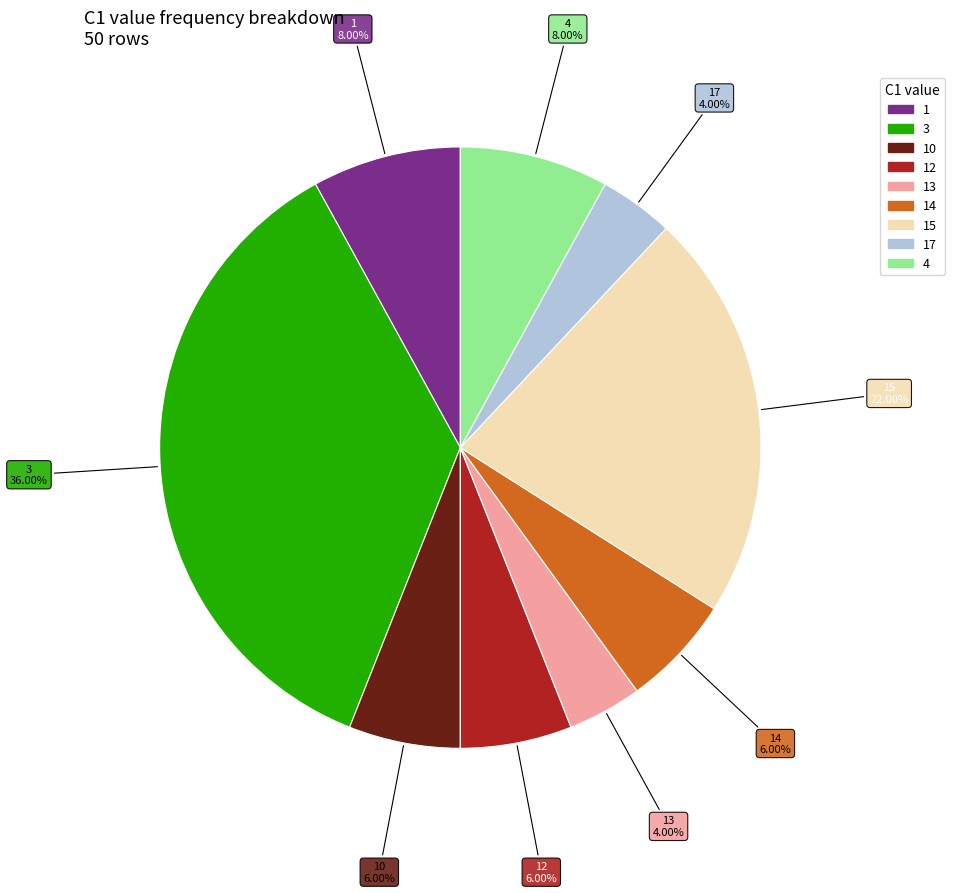

Does any single category account for the majority?

No